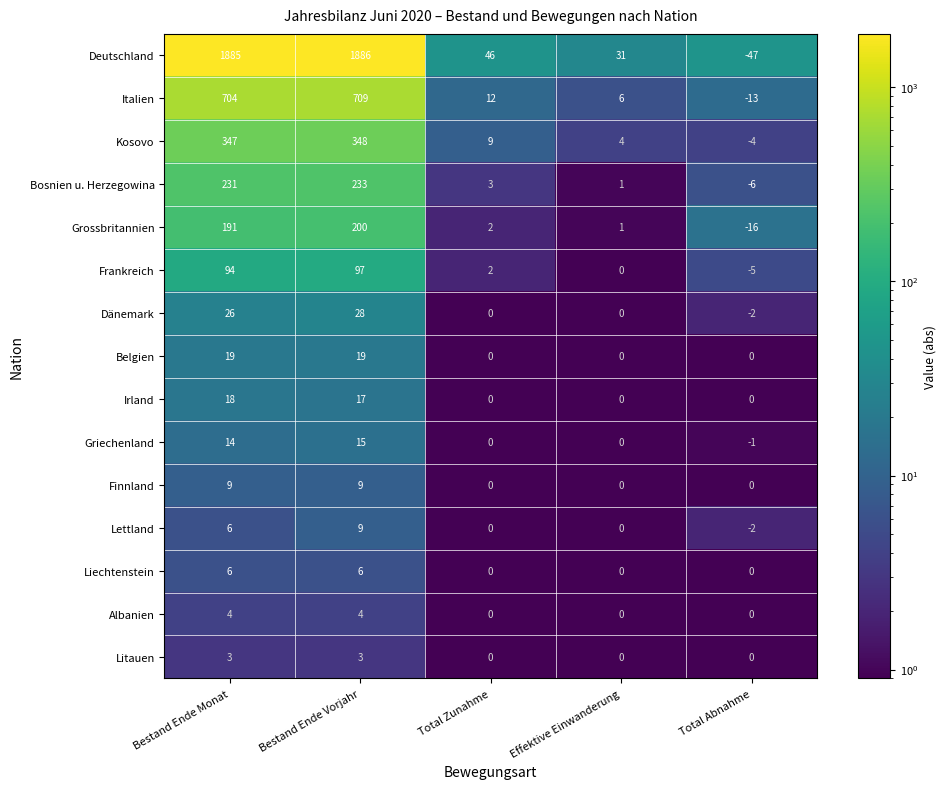

Is the value of Lettland at Bestand Ende Monat greater than the value of Frankreich at Bestand Ende Monat?

No